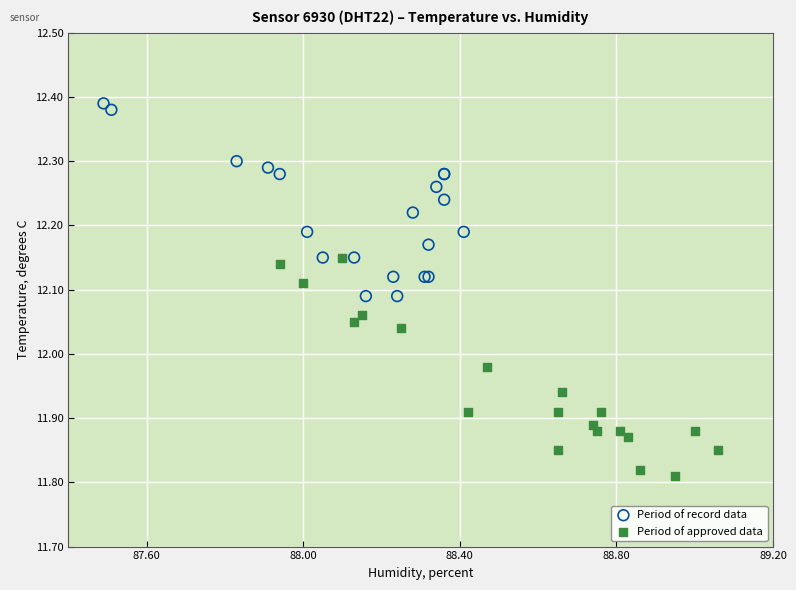

Which series contains the highest Y value?

Period of record data